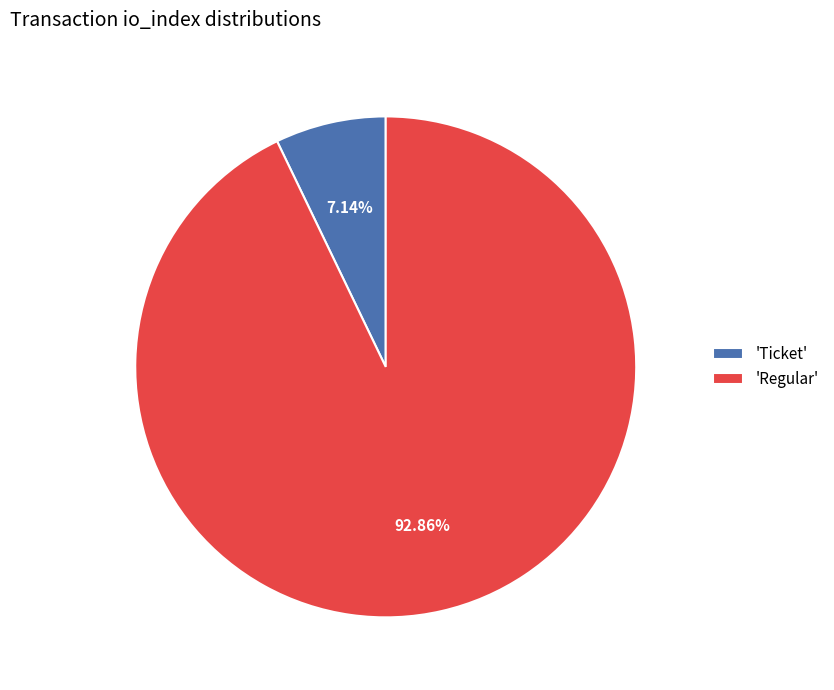

Rank the categories by value from lowest to highest.

'Ticket', 'Regular'